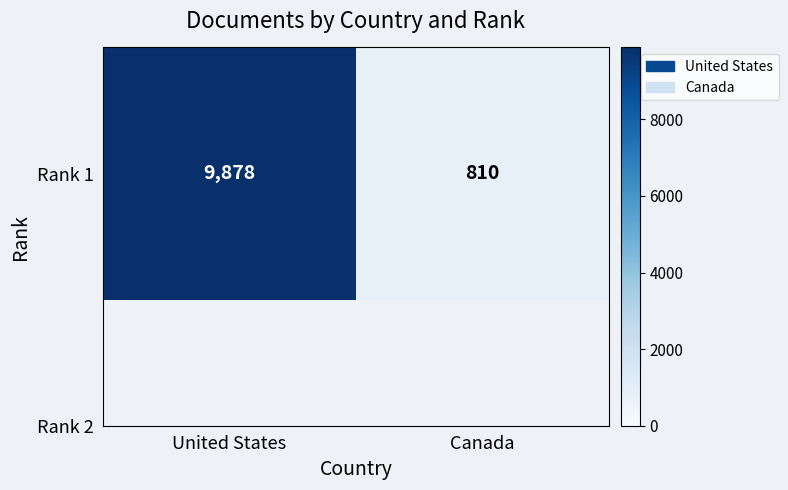

List the labels in order of value, smallest first.

Canada, United States